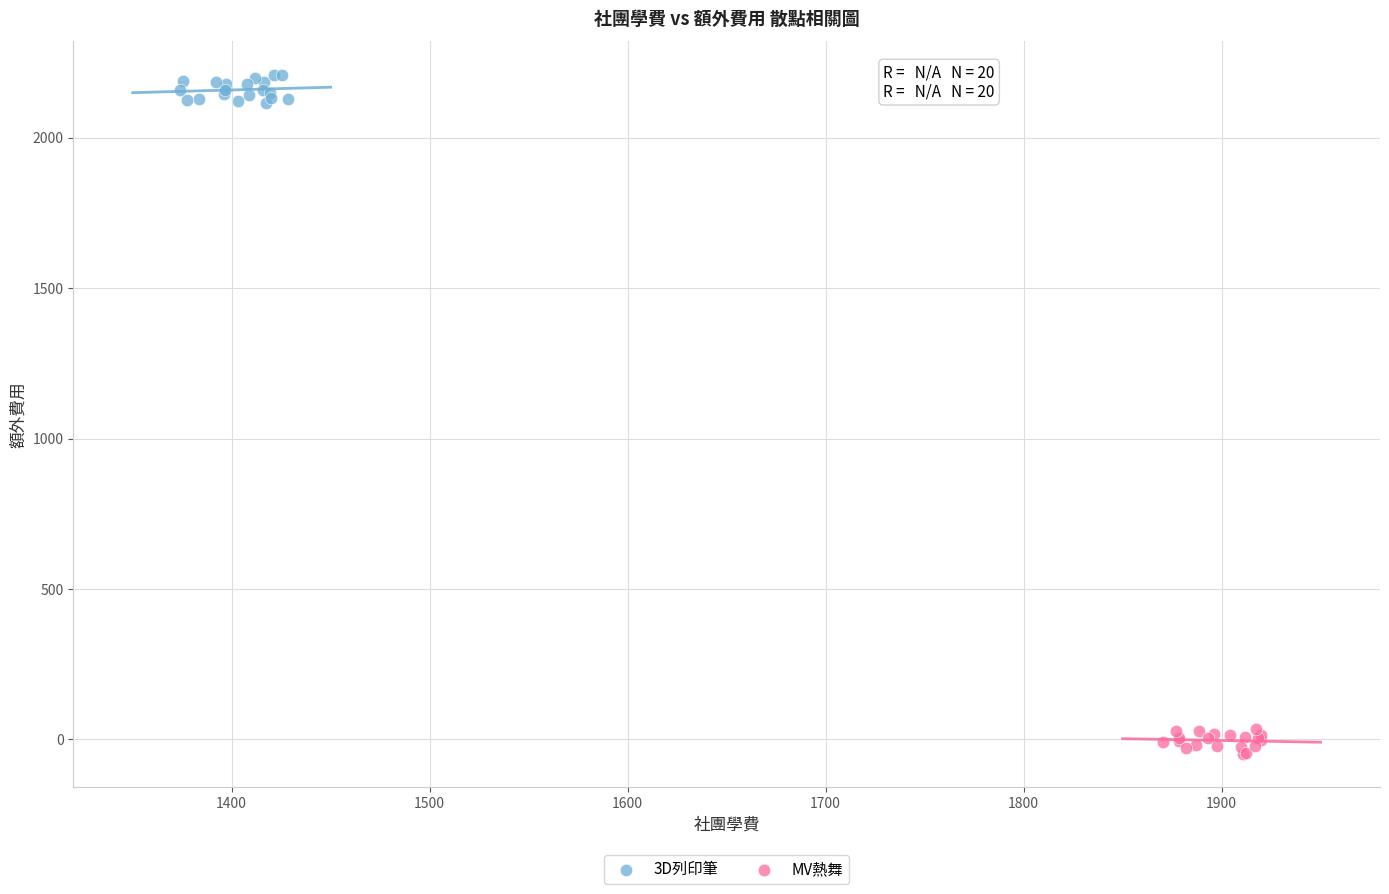

Which series reaches the minimum Y coordinate?

MV熱舞